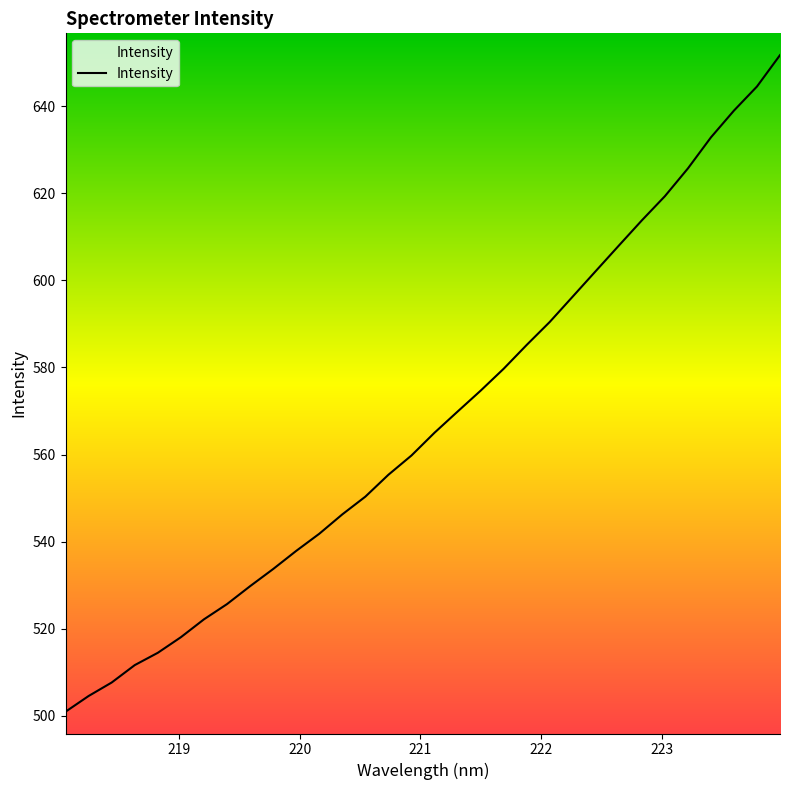

What is the difference between the maximum and minimum values?

150.8